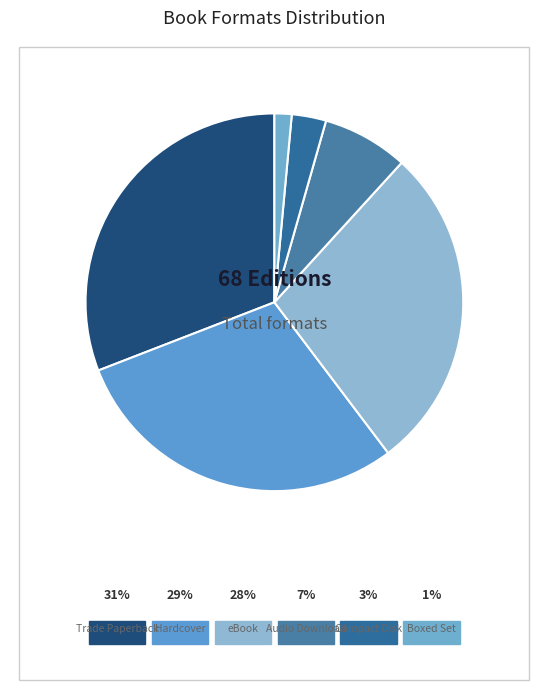

How many segments does this pie chart have?

6